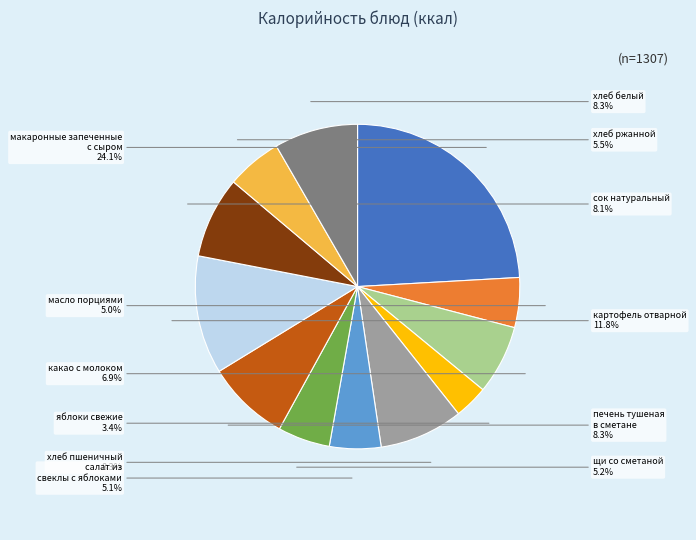

Is there a majority slice in this chart?

No